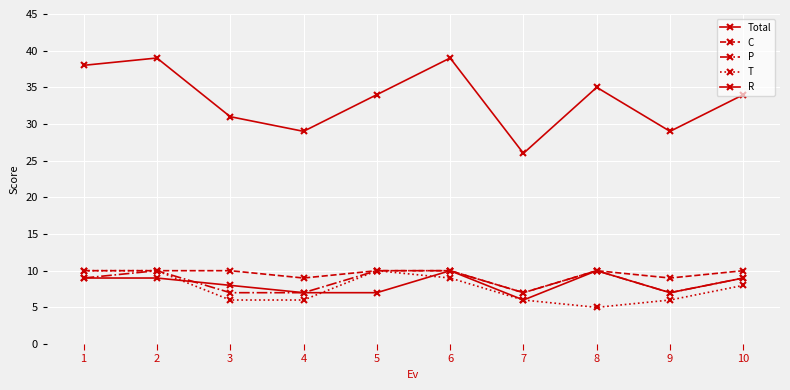

Which series has the largest range (max minus min)?

Total